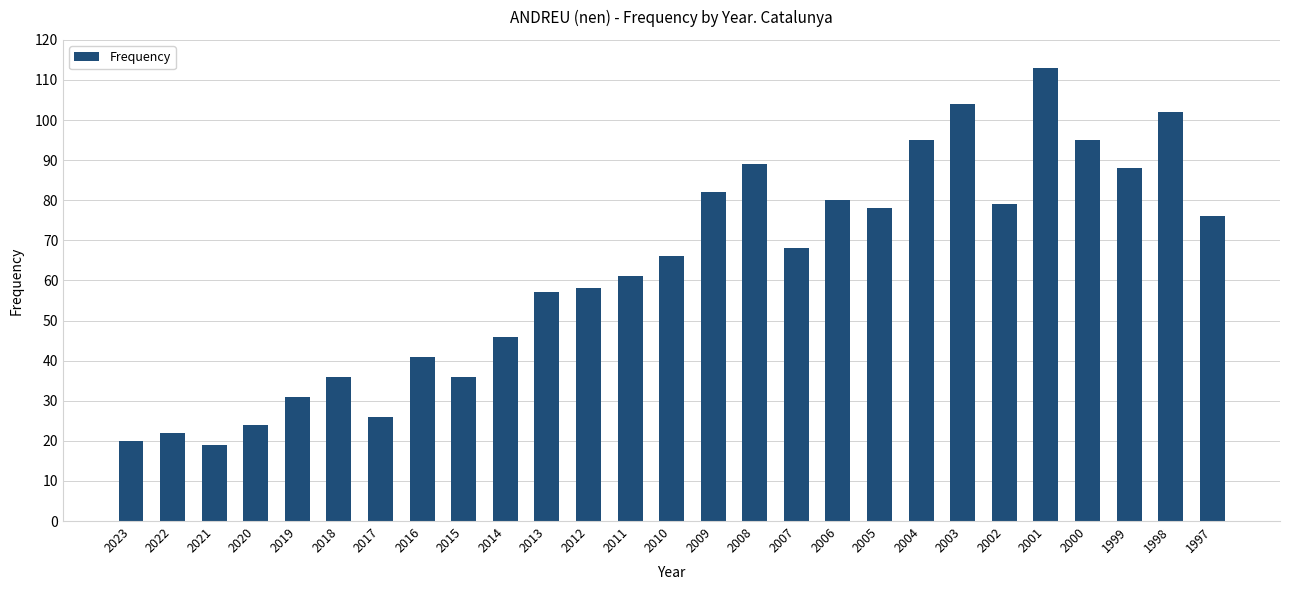

Between 1997 and 2019, which is larger?

1997